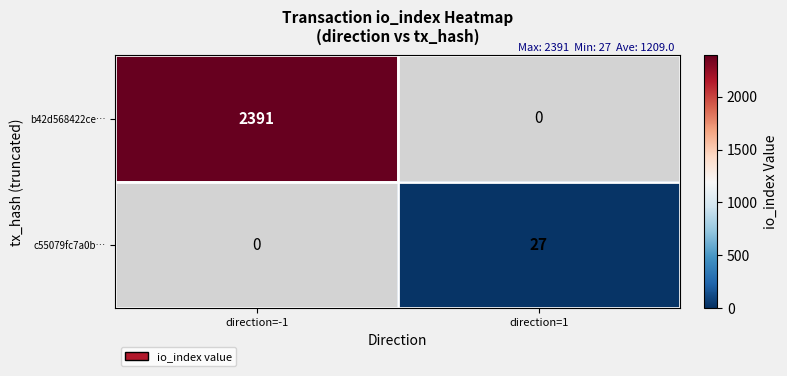

The b42d568422ce… series shows 2391 at direction=-1. True or false?

True